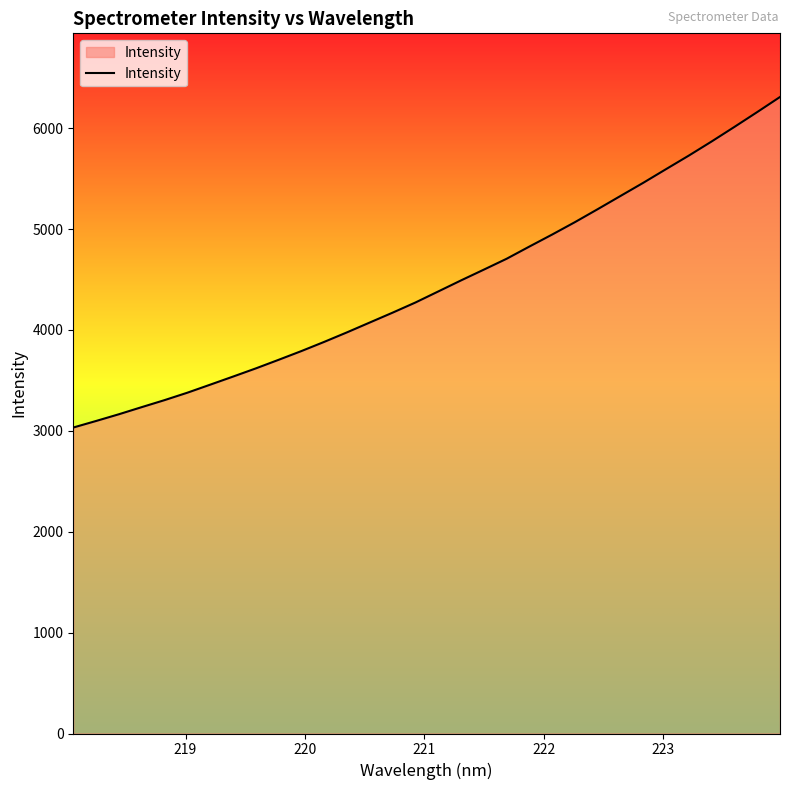

What is the maximum value shown in the chart?

6309.3